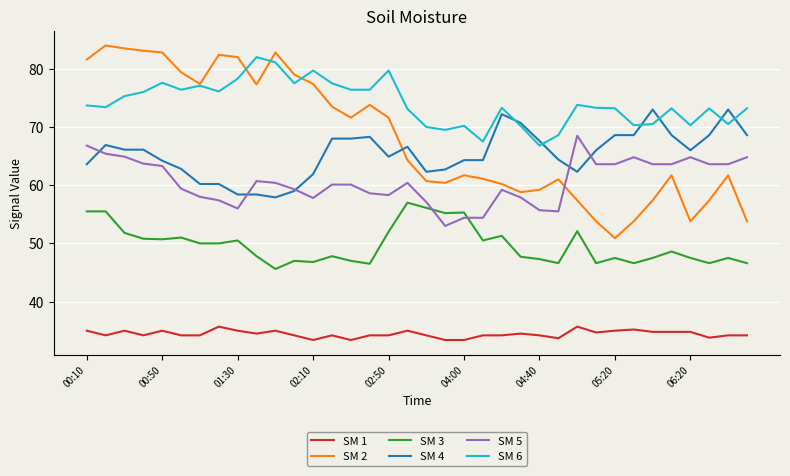

Which series has the largest total across all categories?

SM 6